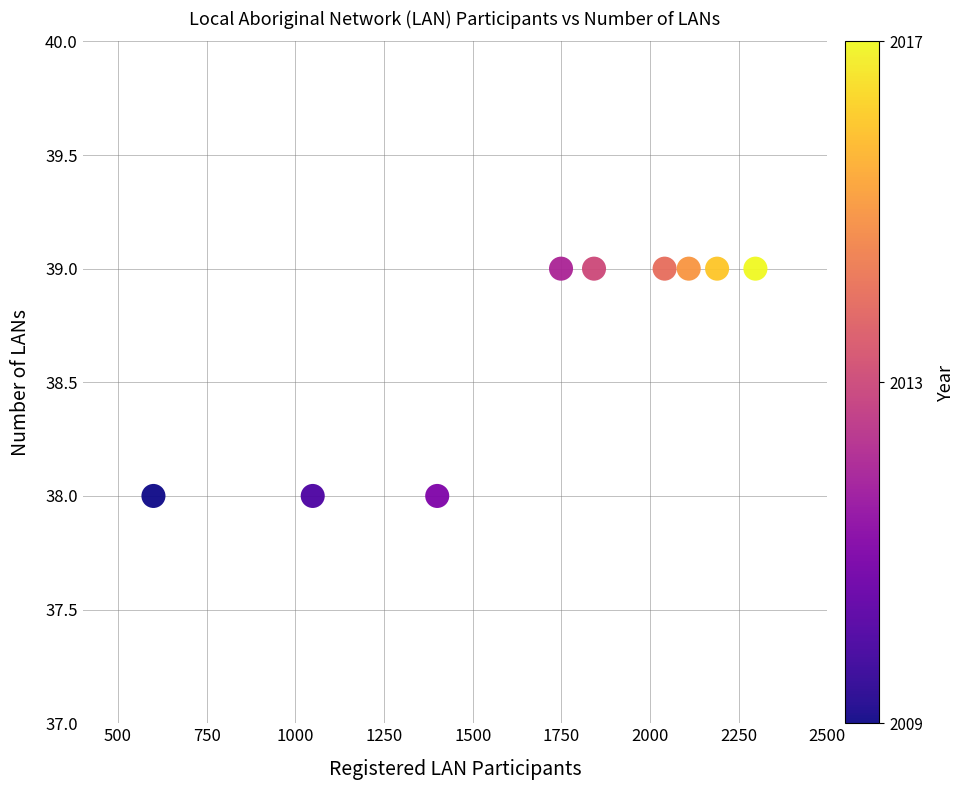

What is the average Y value?

39